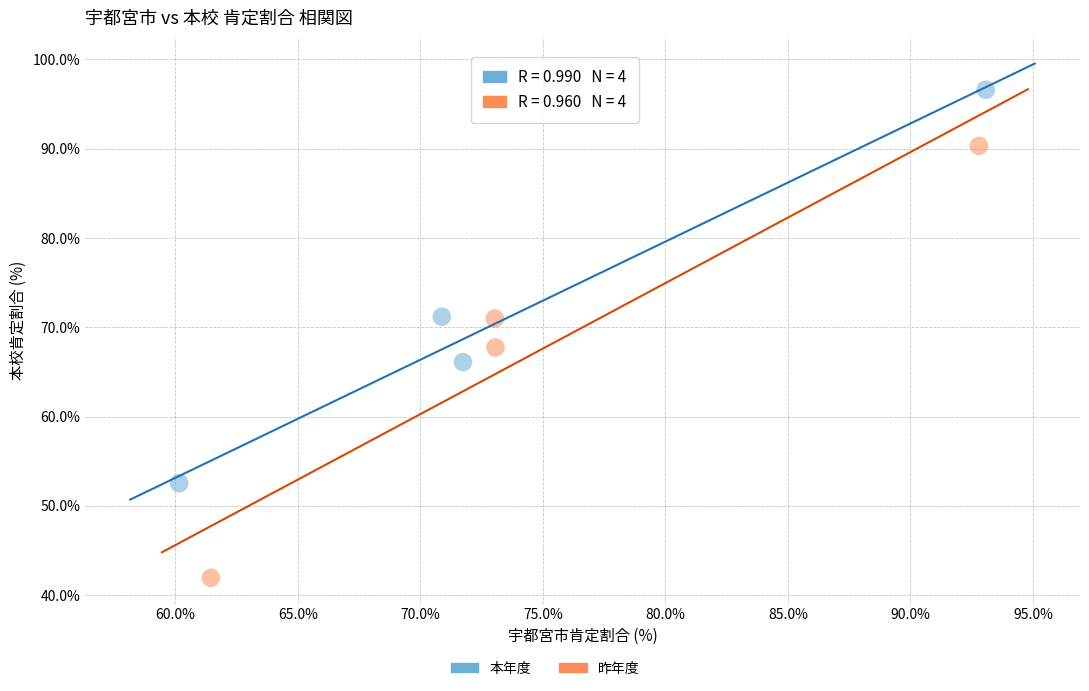

Which series has the largest Y range (max minus min)?

昨年度